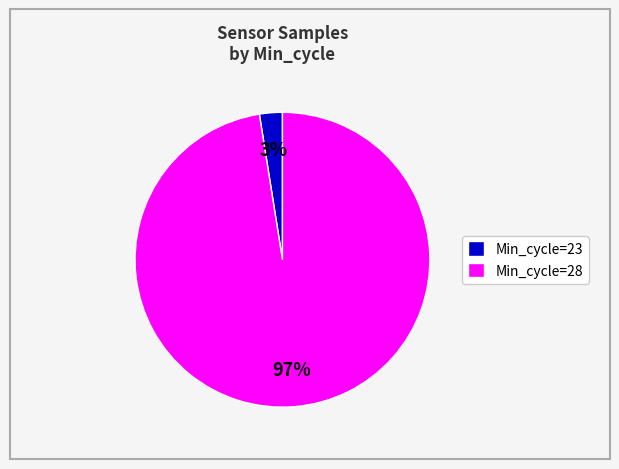

Is there a majority slice in this chart?

Yes